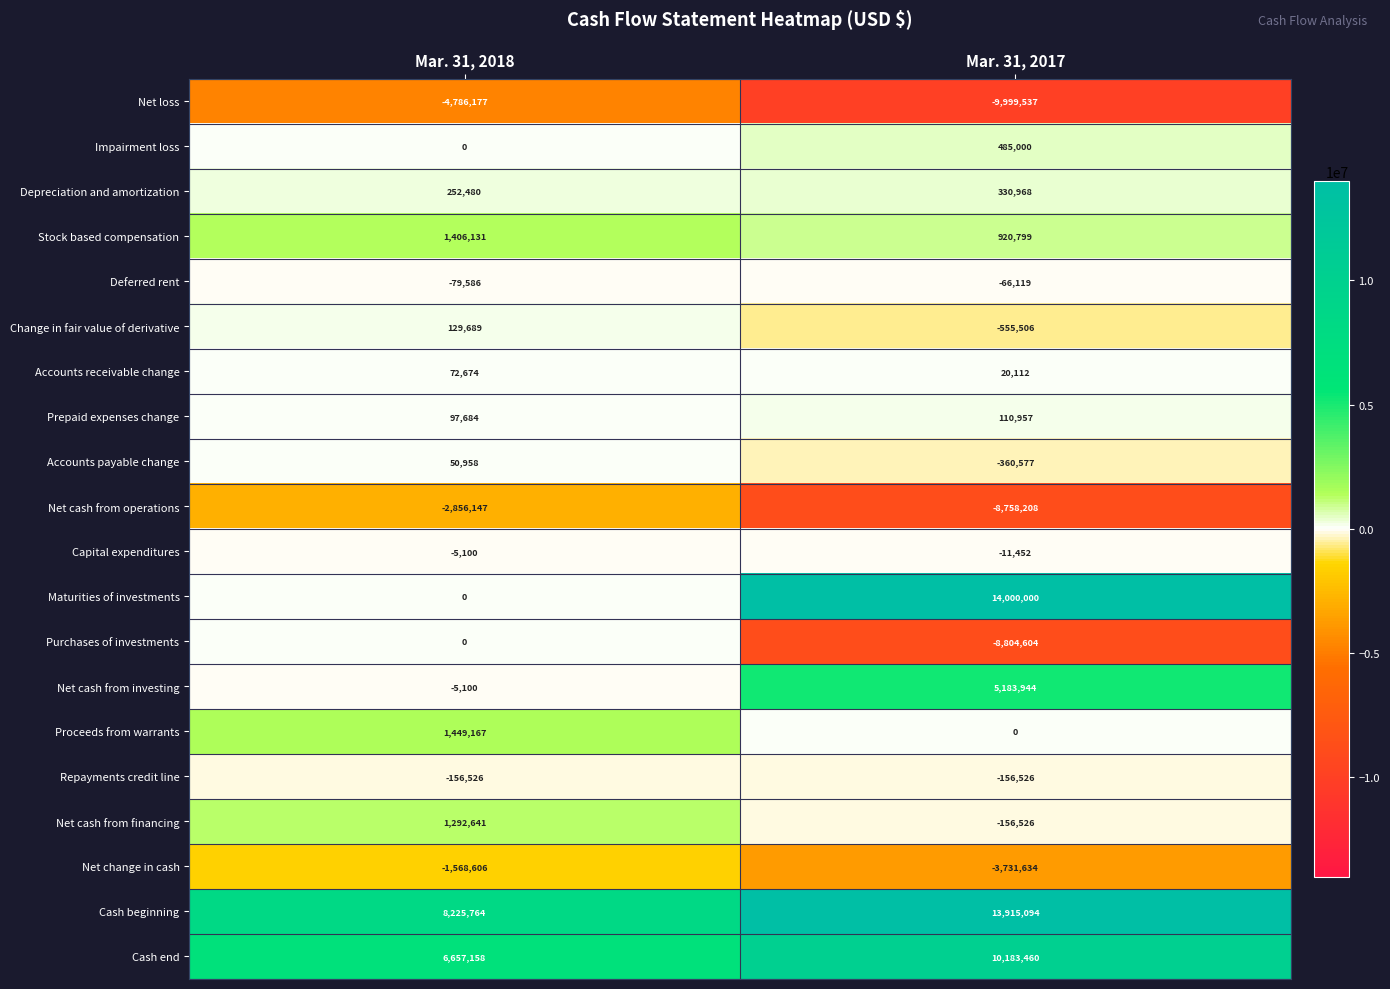

Between Mar. 31, 2018 and Mar. 31, 2017, which series saw the biggest shift?

Maturities of investments